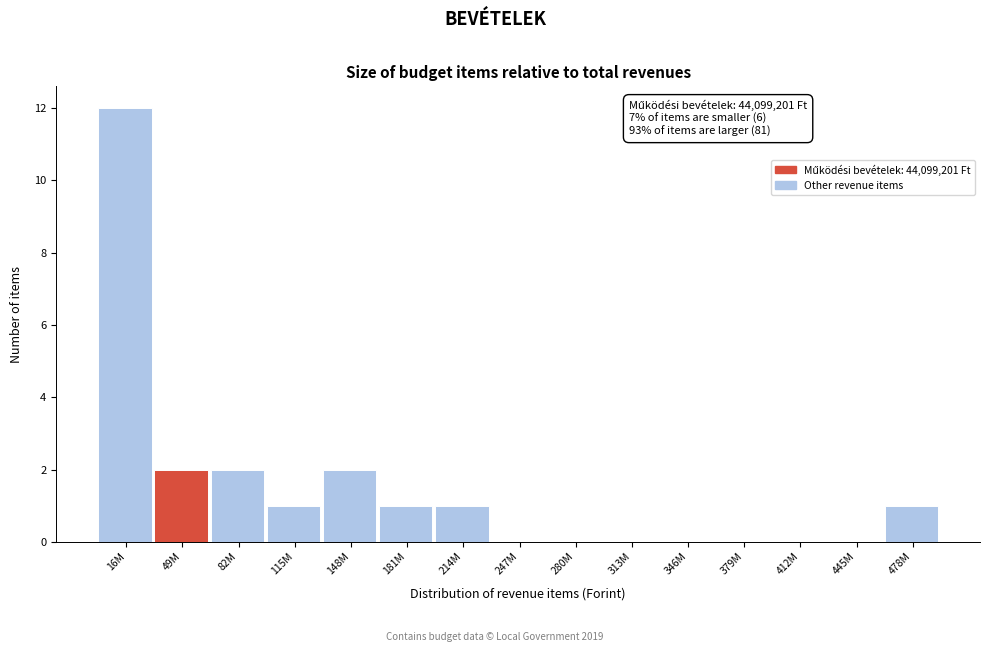

Reading right to left, what are all the values shown in this chart?

478M=1	445M=0	412M=0	379M=0	346M=0	313M=0	280M=0	247M=0	214M=1	181M=1	148M=2	115M=1	82M=2	49M=2	16M=12